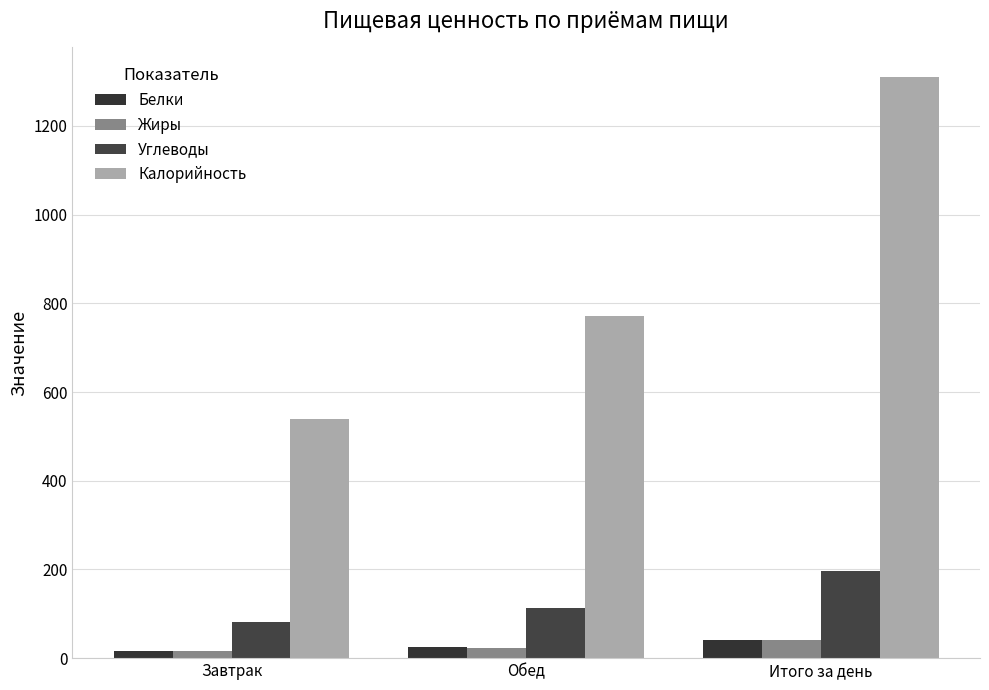

What is the average value of the Углеводы series?

130.7